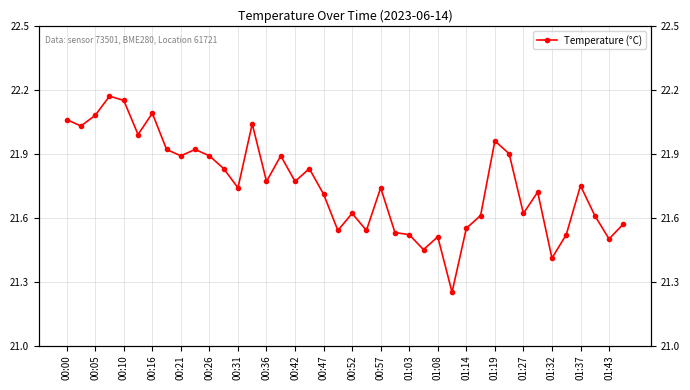

How many lines are shown in the chart?

1